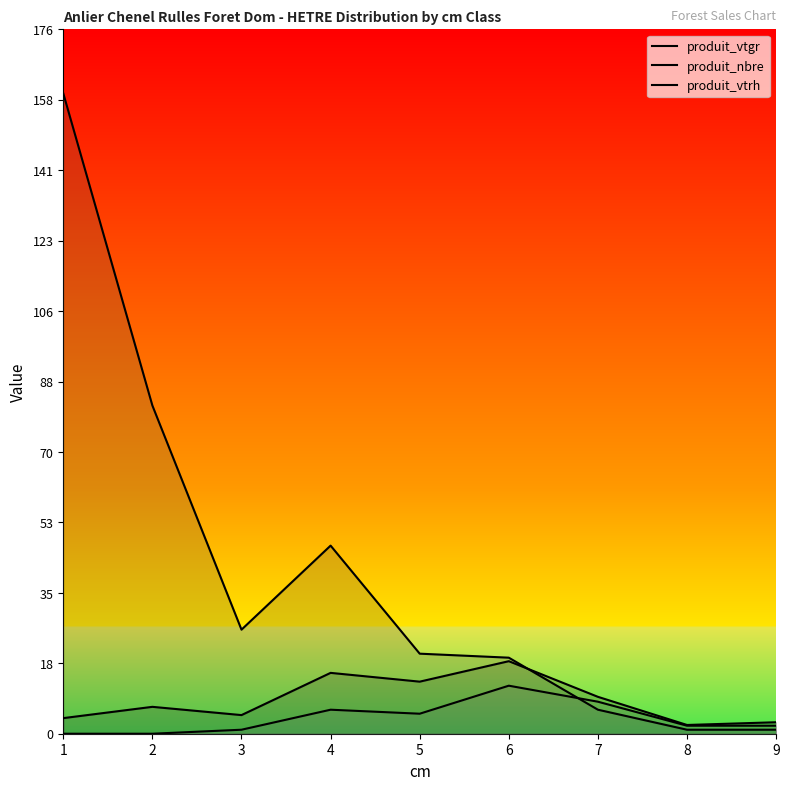

The produit_vtrh series shows 6.0 at 4. True or false?

True